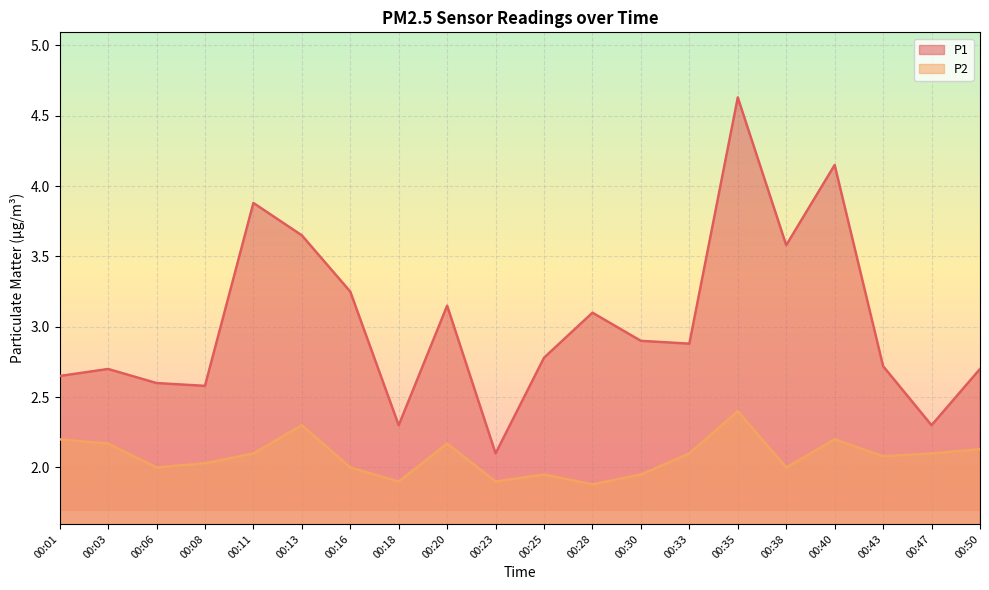

What is the greatest value displayed?

4.6